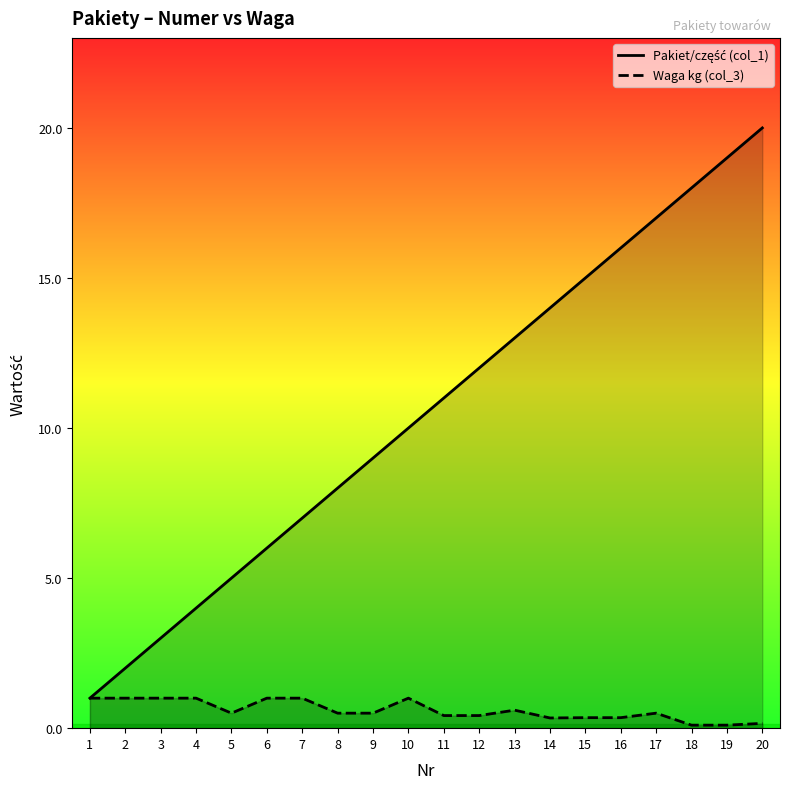

List the labels in order of Pakiet/część (col_1) value, smallest first.

1, 2, 3, 4, 5, 6, 7, 8, 9, 10, 11, 12, 13, 14, 15, 16, 17, 18, 19, 20